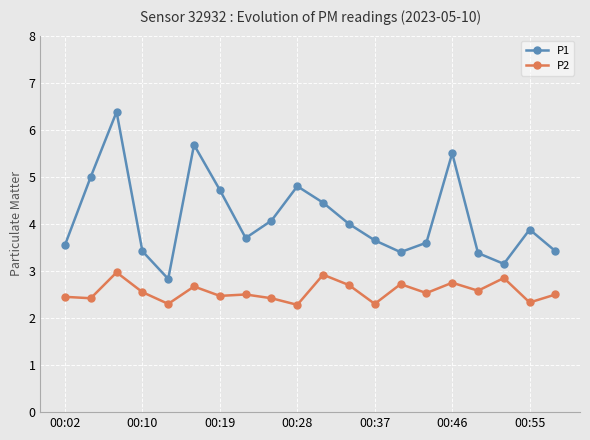

List the series in order of their overall mean, highest first.

P1, P2